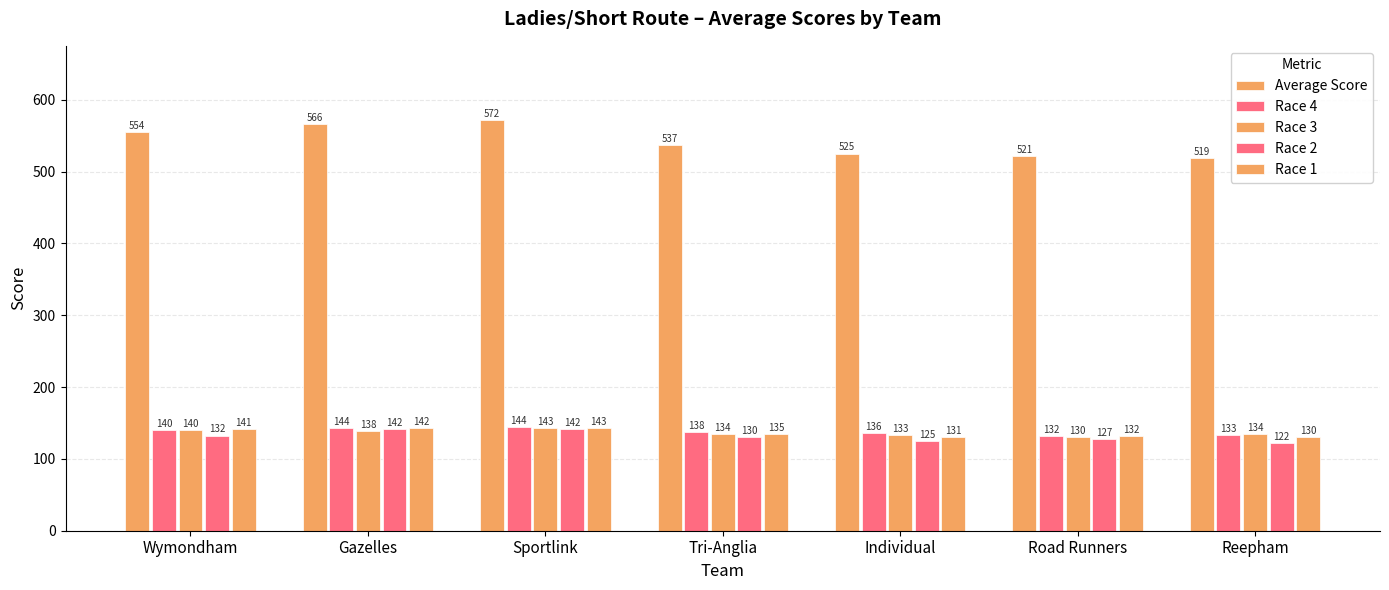

How many data points does each series have?

7